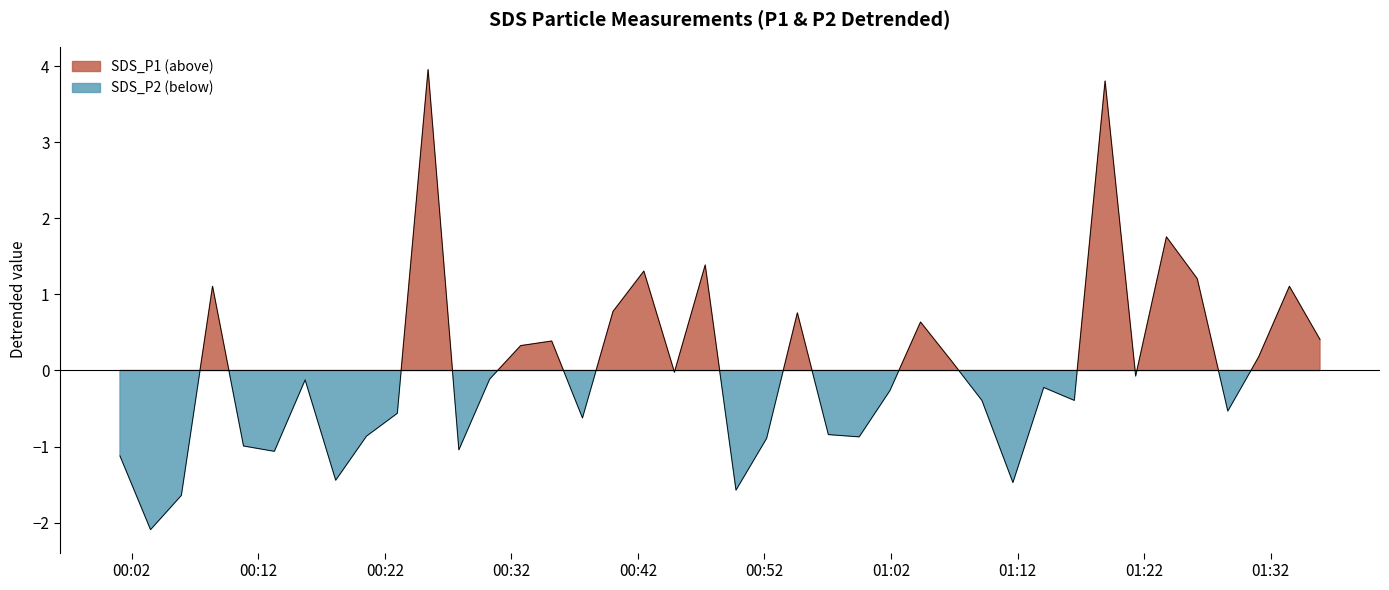

Does the chart have visible grid lines?

No